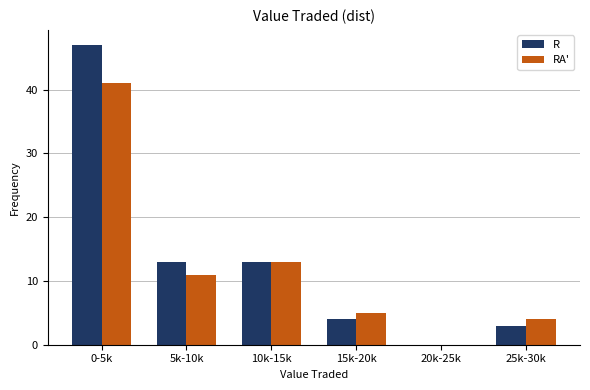

Reading right to left, list all the values displayed in this chart.

R: 25k-30k=3	20k-25k=0	15k-20k=4	10k-15k=13	5k-10k=13	0-5k=47
RA': 25k-30k=4	20k-25k=0	15k-20k=5	10k-15k=13	5k-10k=11	0-5k=41